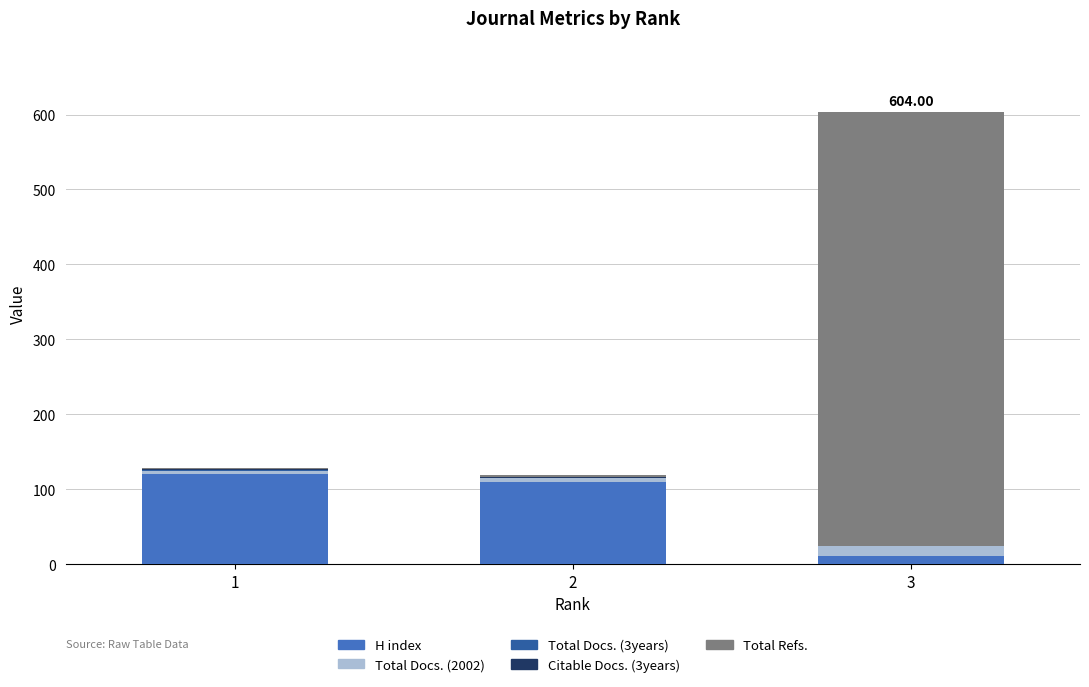

How many distinct data groups are displayed?

5